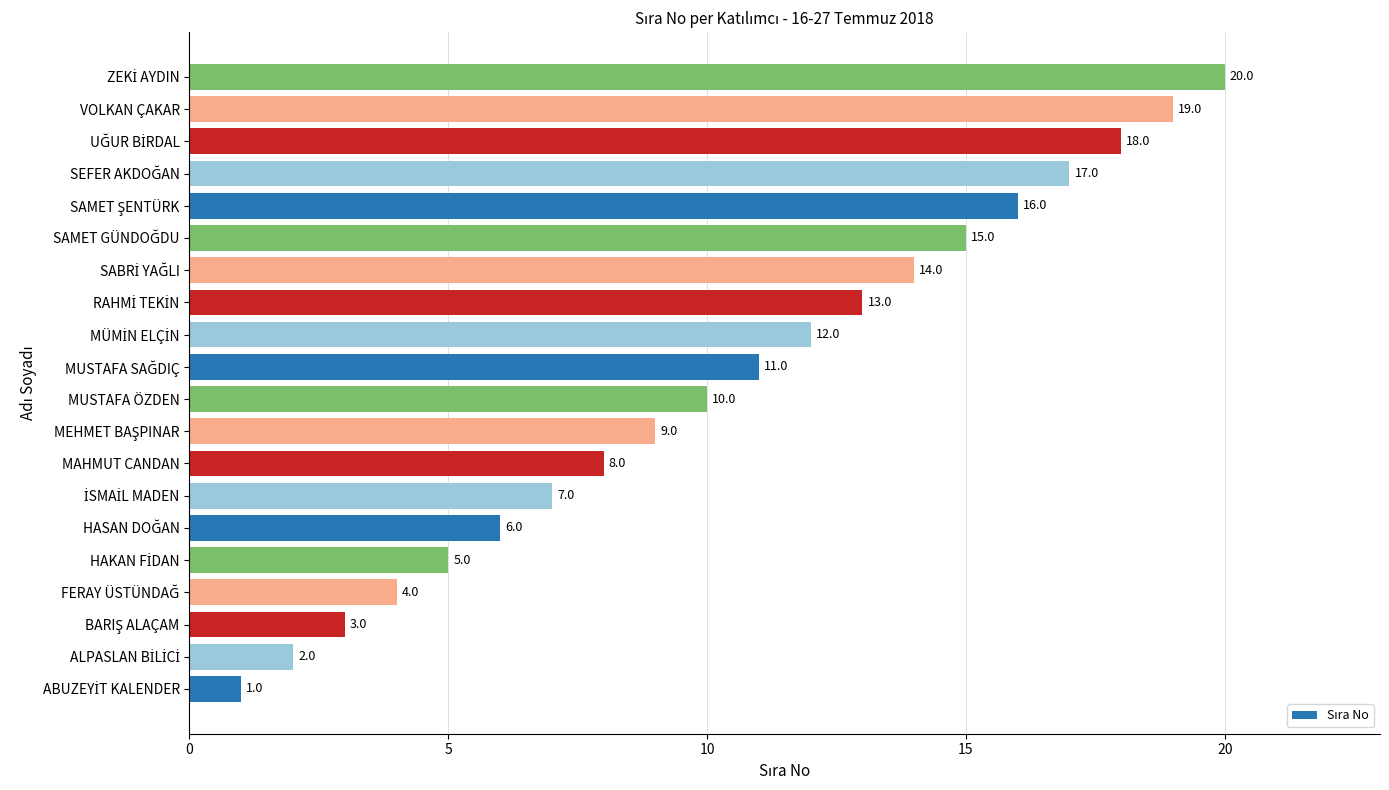

What is the minimum value shown in the chart?

1